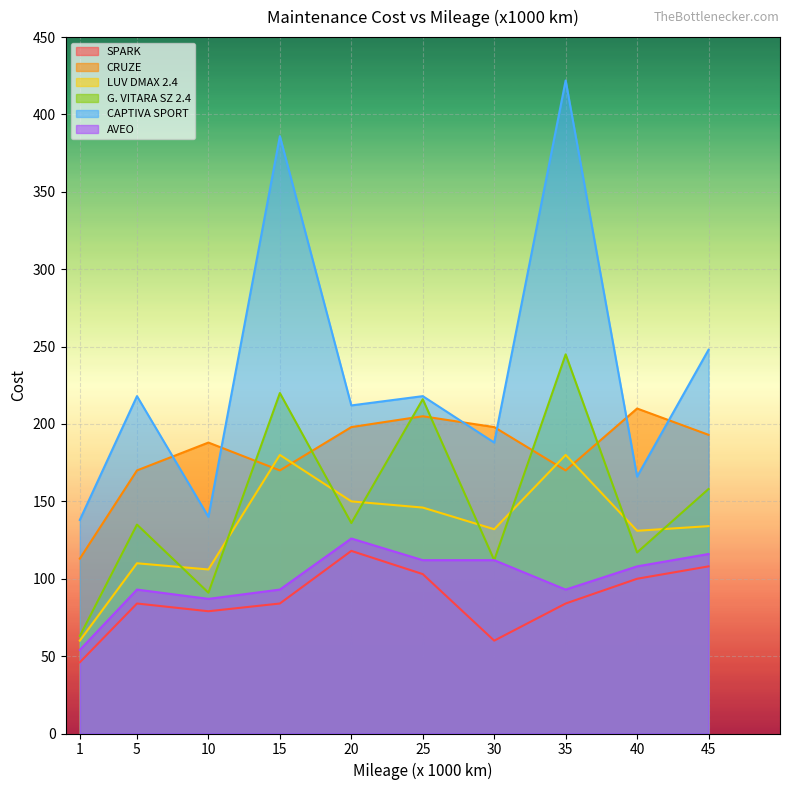

At how many categories does at least one series exceed 247?

3